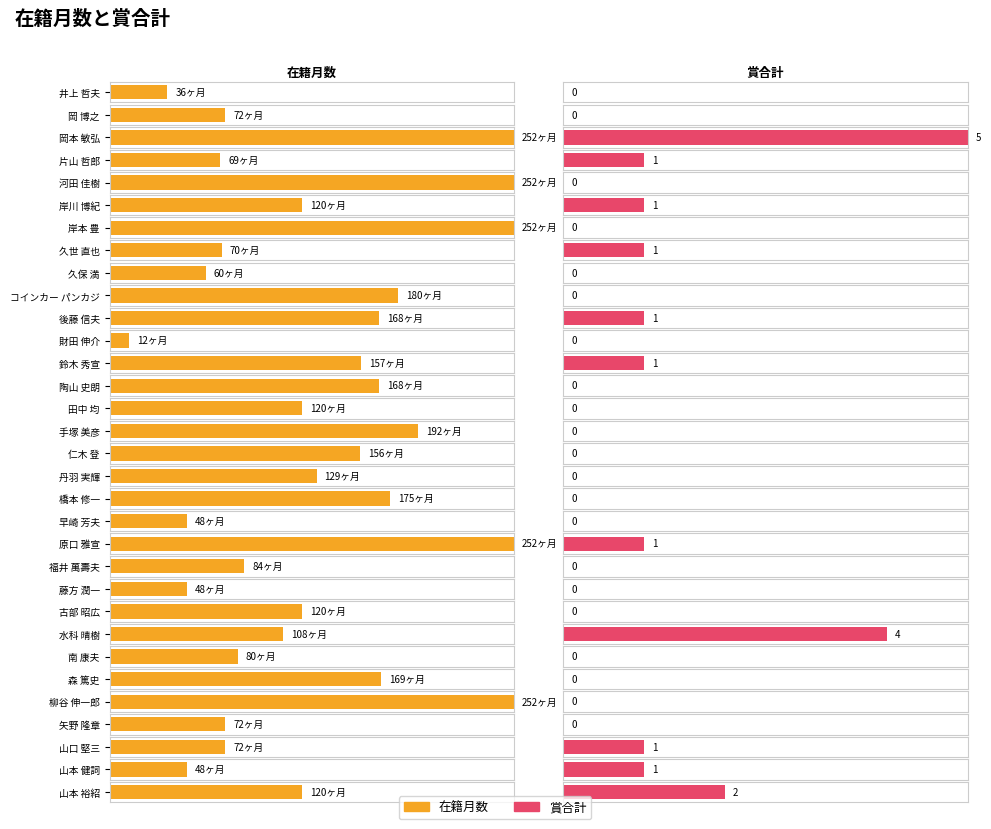

What is the value of the 在籍月数 bar at the 13th from the left?

157